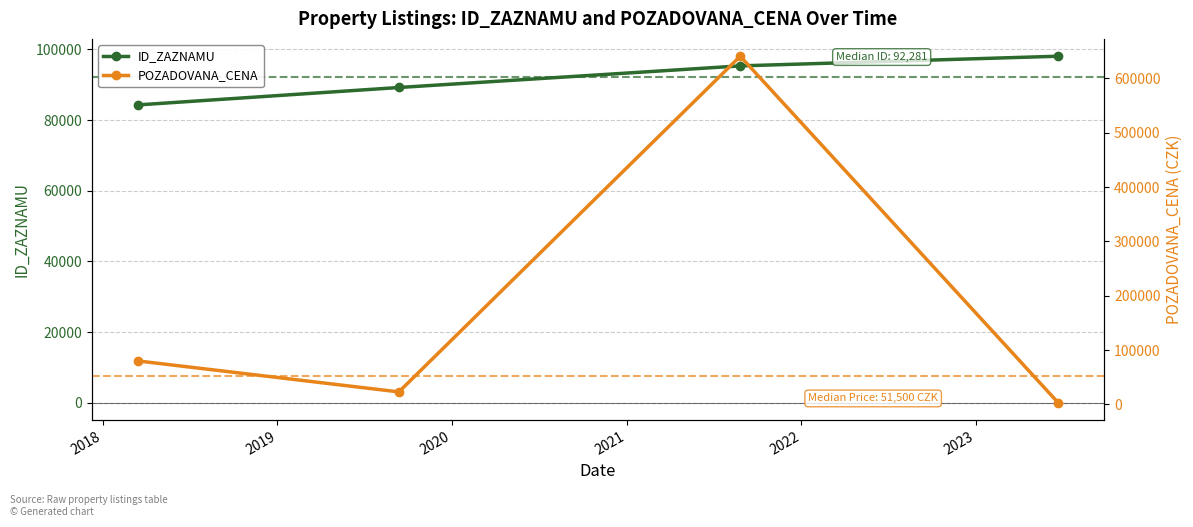

What is the lowest value of the POZADOVANA_CENA series?

3000